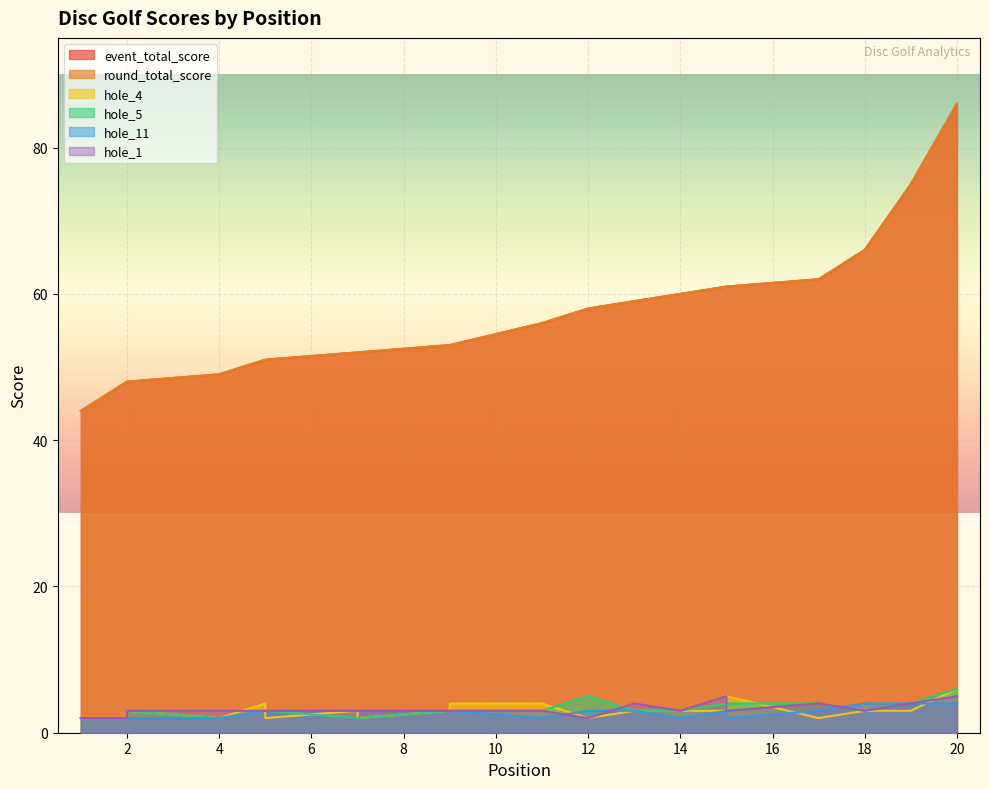

What are all the series names shown in the legend?

event_total_score, round_total_score, hole_4, hole_5, hole_11, hole_1